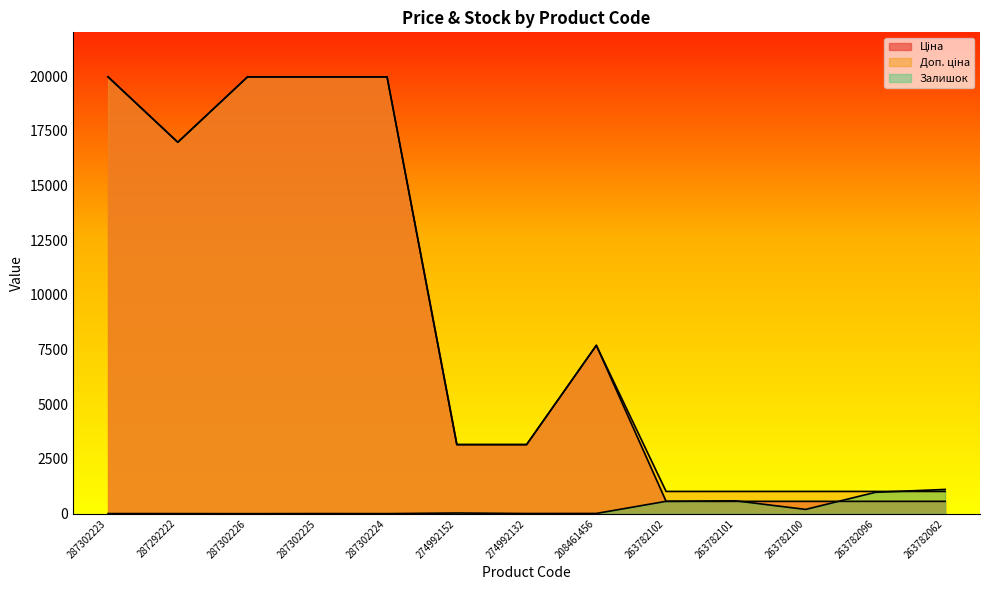

At which label does Доп. ціна first exceed 3158?

287302223